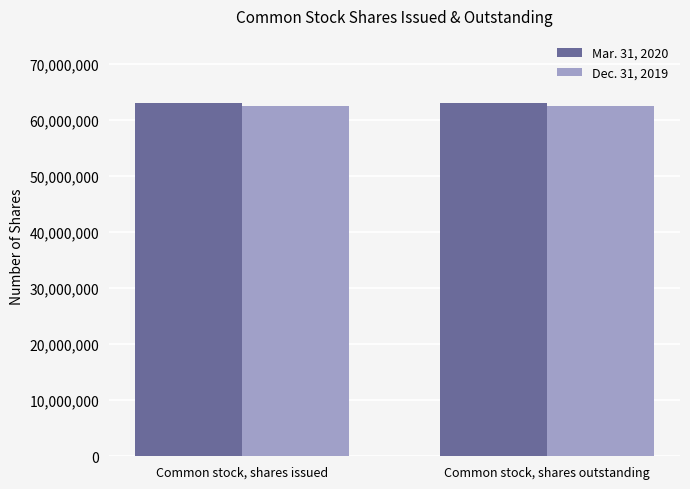

The Mar. 31, 2020 series shows 20759240 at Common stock, shares outstanding. True or false?

False